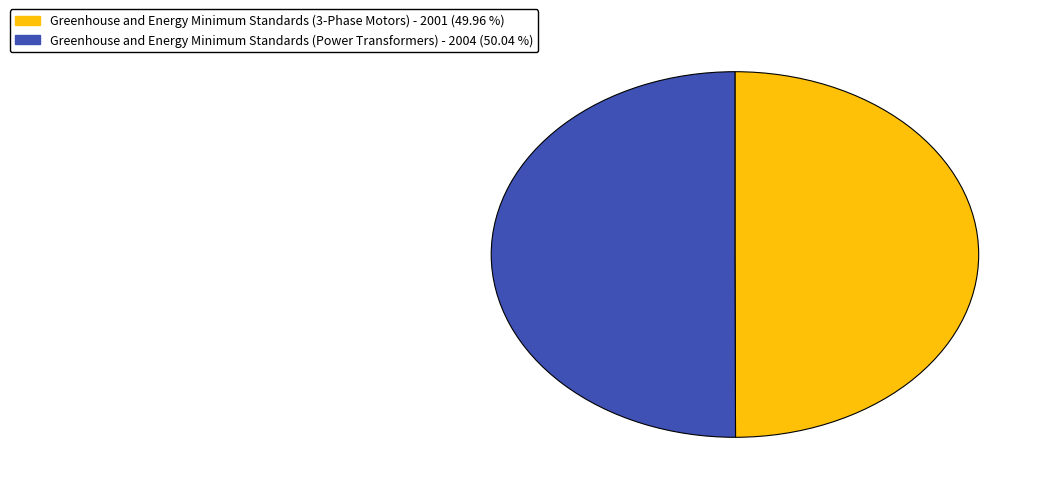

How many slices are in this pie chart?

2